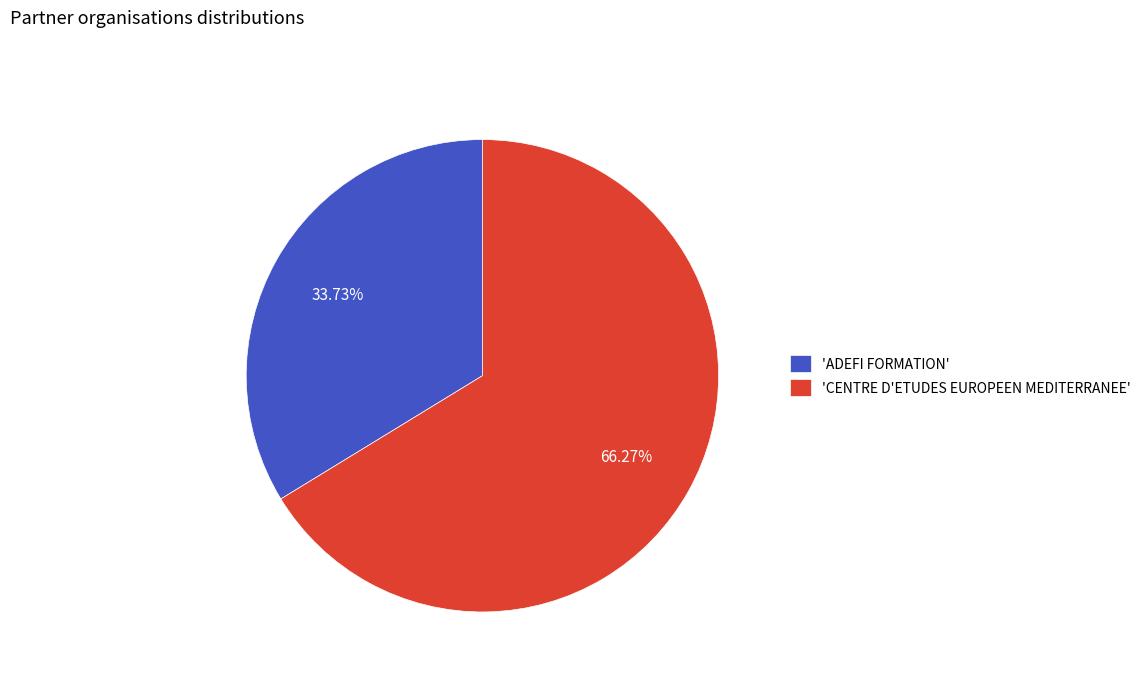

What is the smallest slice in the pie chart?

'ADEFI FORMATION'